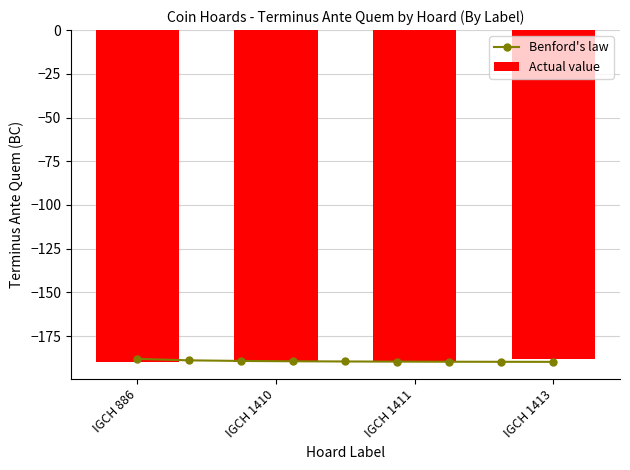

Reading right to left, what are all the values shown in this chart?

-188	-190	-190	-190